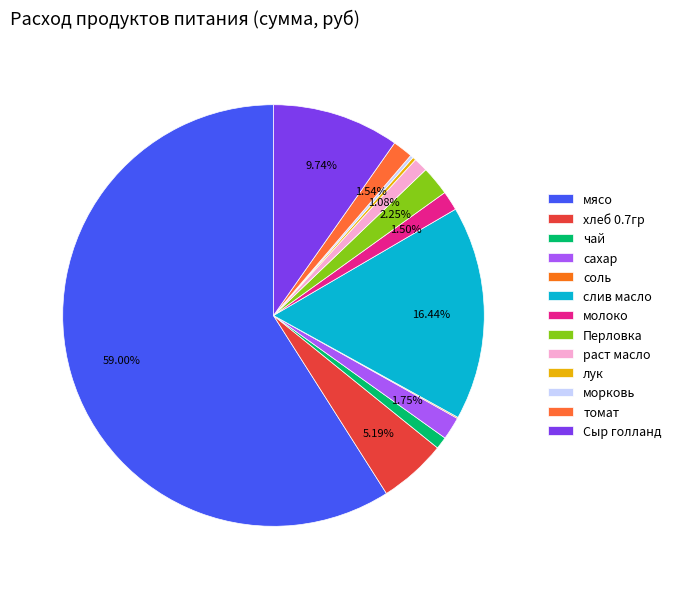

Is it true that раст масло is 1% of the pie?

True